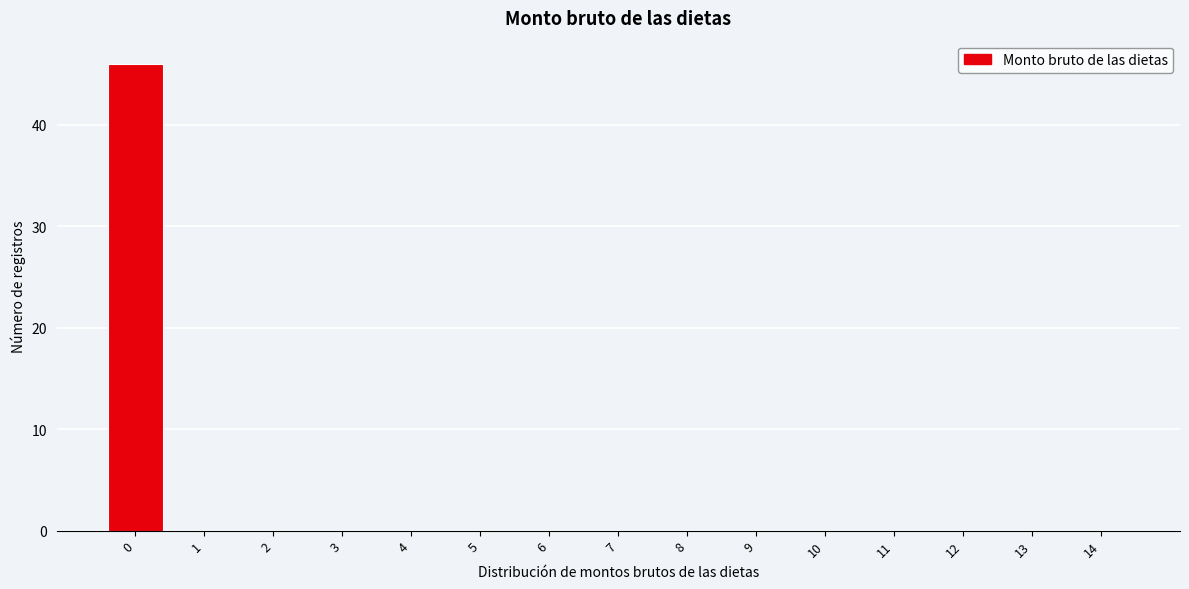

Reading left to right, transcribe all the data shown in this chart.

0=46	1=0	2=0	3=0	4=0	5=0	6=0	7=0	8=0	9=0	10=0	11=0	12=0	13=0	14=0